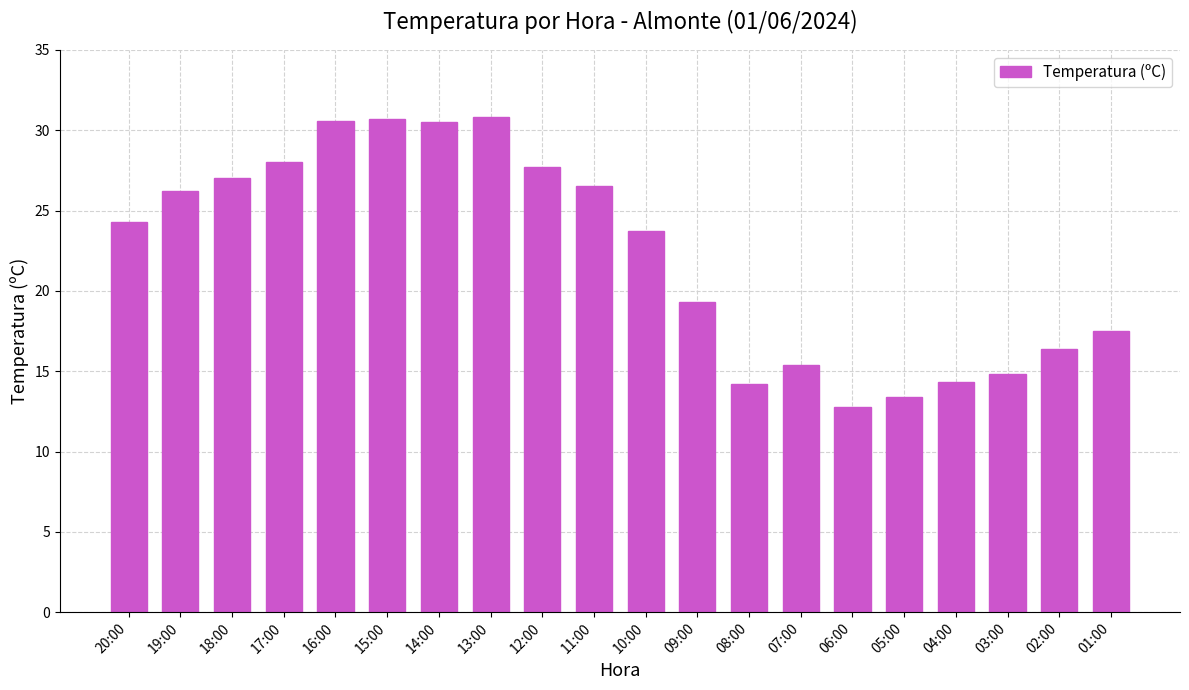

The value at 03:00 is 6.9. True or false?

False